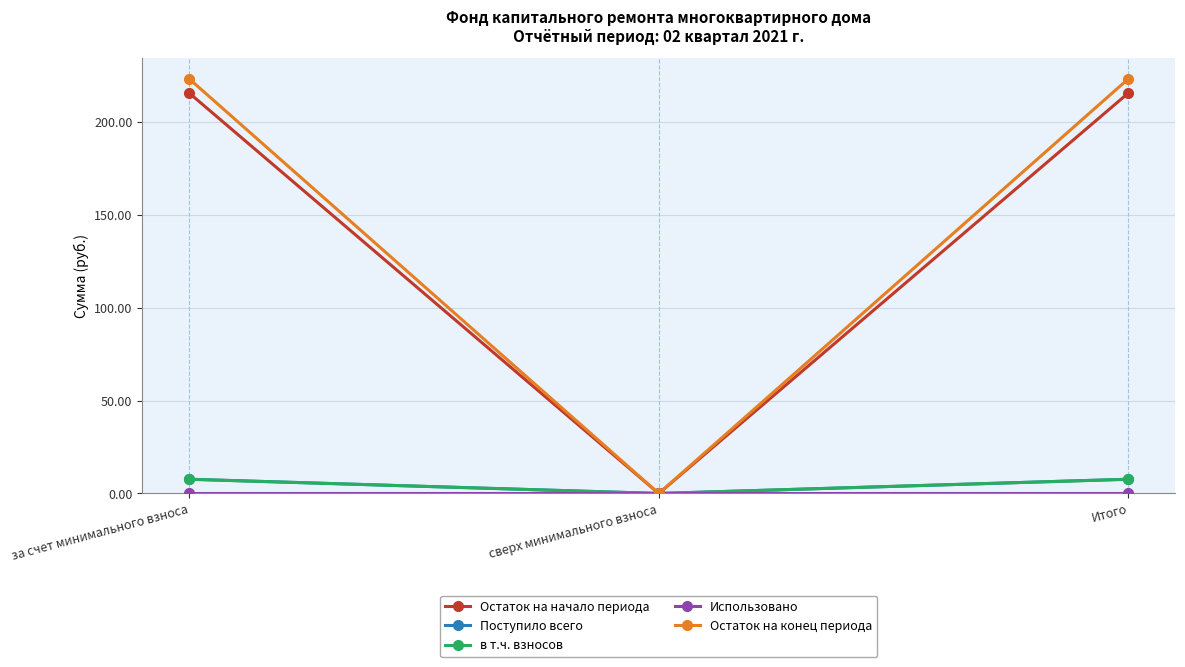

Is the value of Остаток на конец периода at Итого greater than the value of в т.ч. взносов at сверх минимального взноса?

Yes